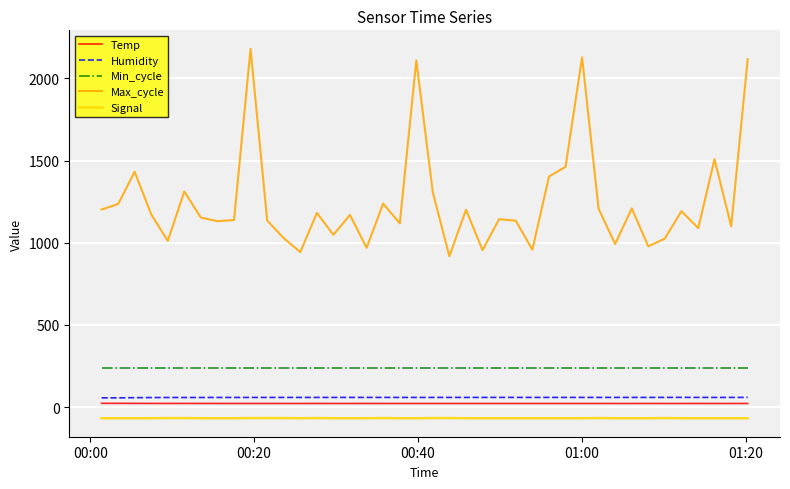

Which series has the largest range (max minus min)?

Max_cycle